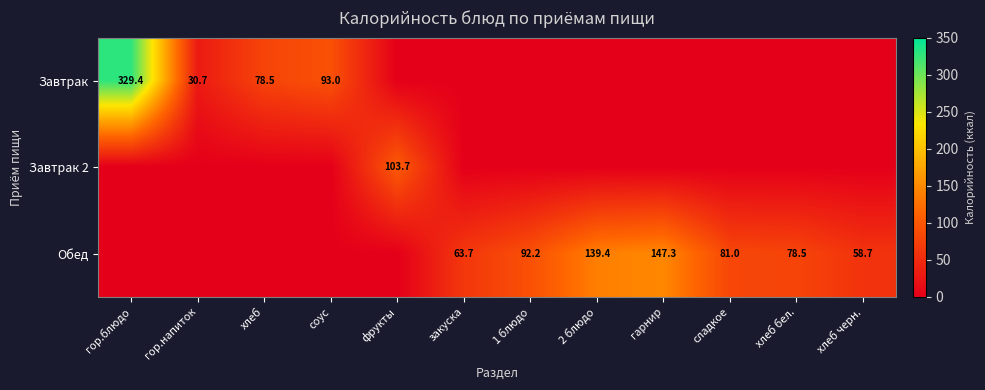

What is the difference between the Обед values at хлеб черн. and хлеб бел.?

19.8